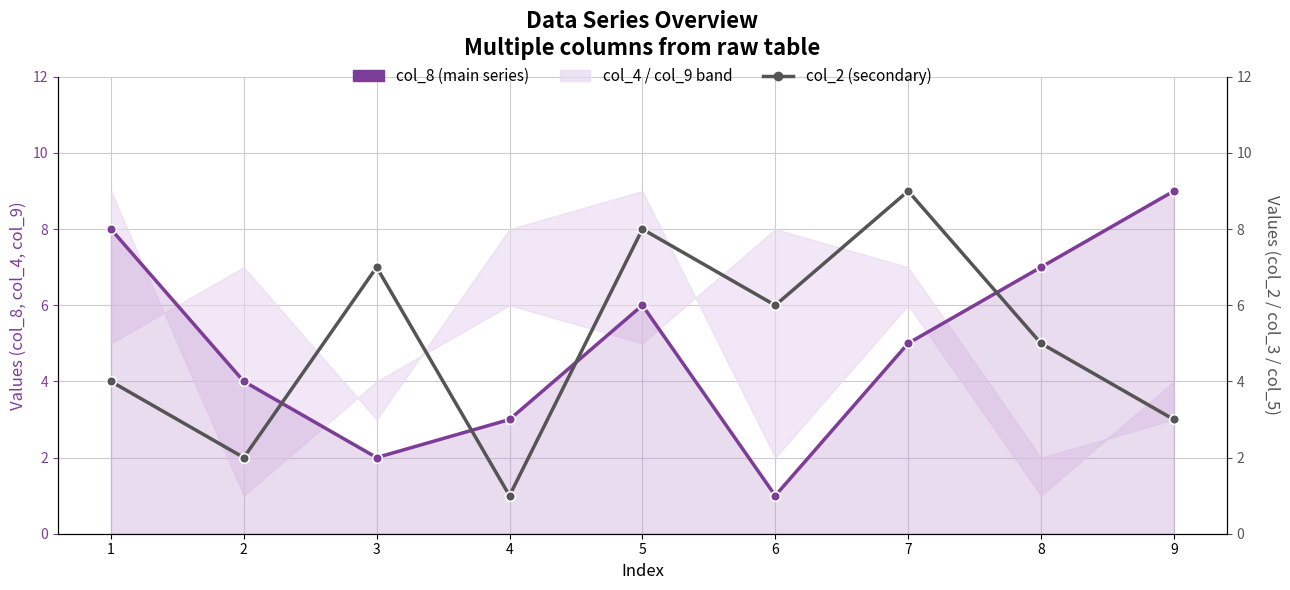

True or false: col_8 (main series) has a value of 3 at 4.

True